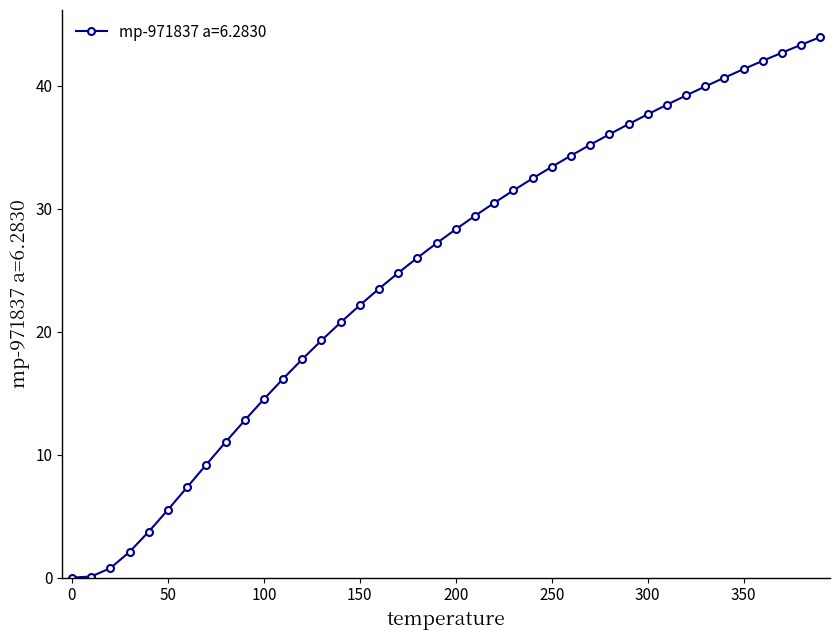

Count the number of data series in this chart.

1